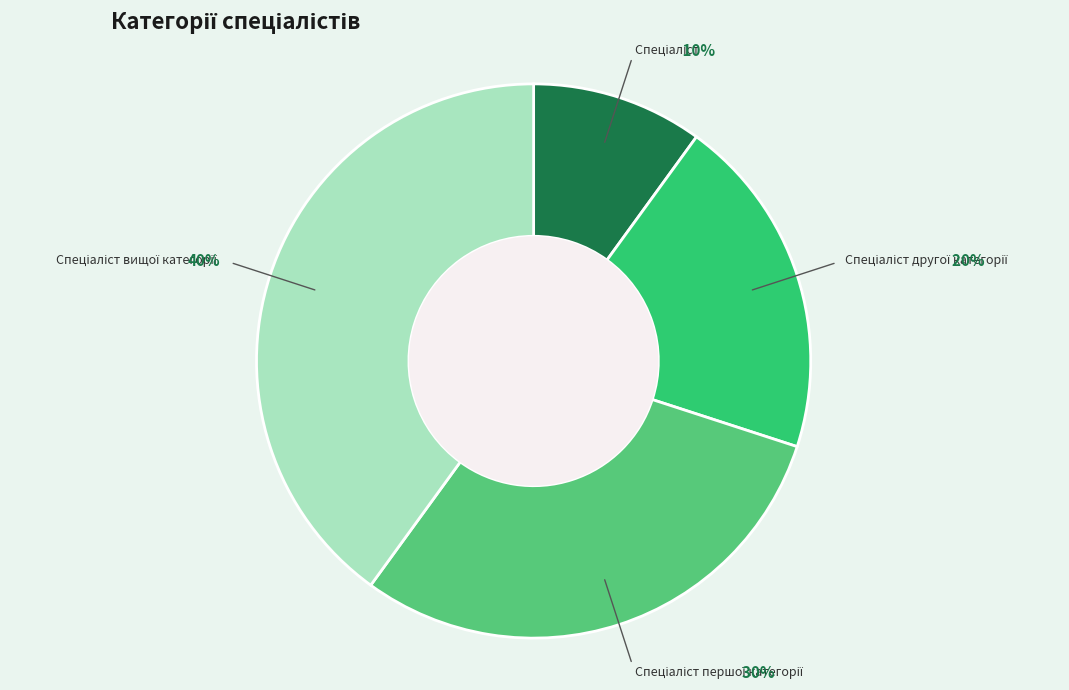

Does any single category account for the majority?

No